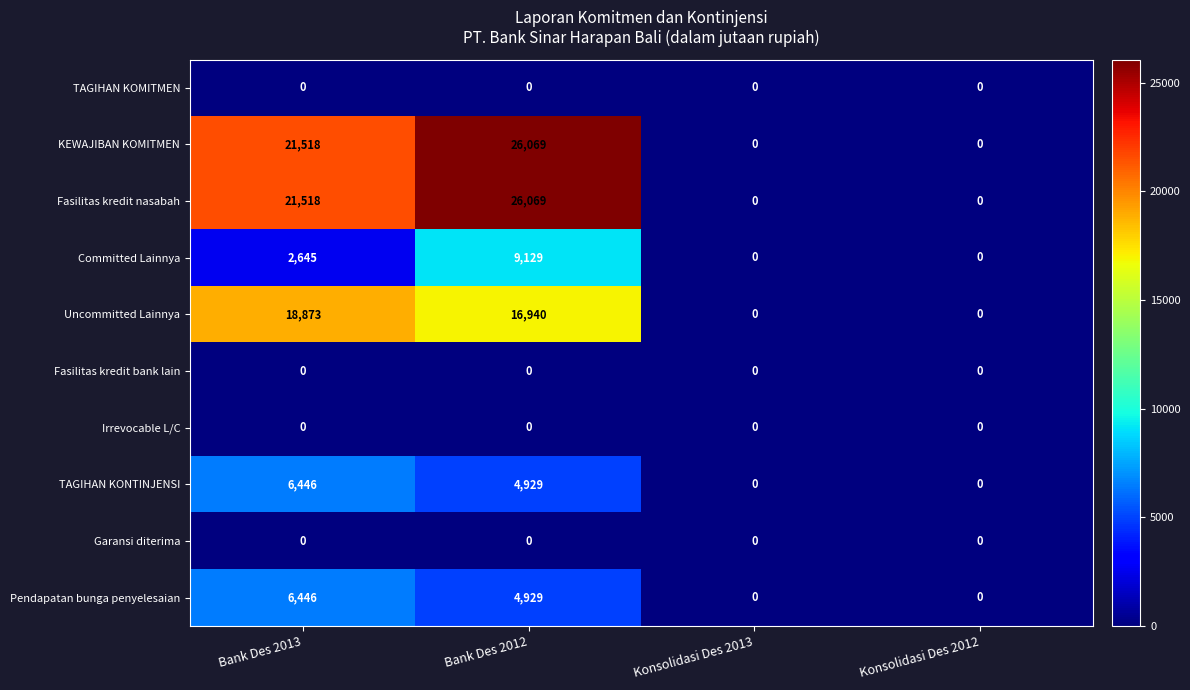

What is the average value of the KEWAJIBAN KOMITMEN series?

11897